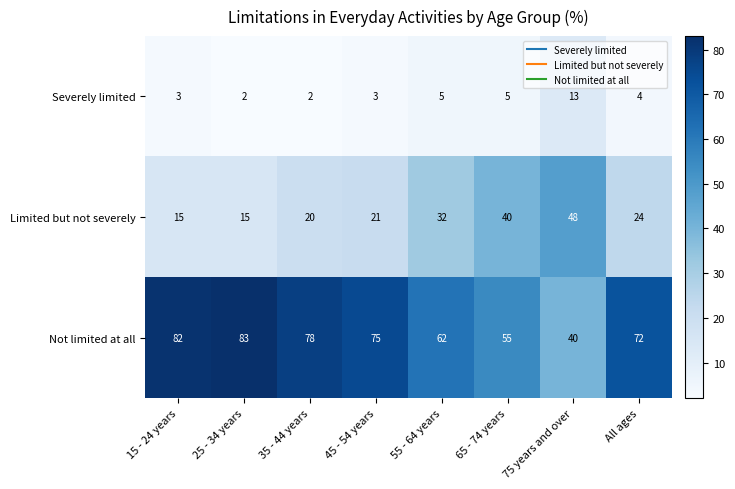

Which series has the widest spread of values?

Not limited at all